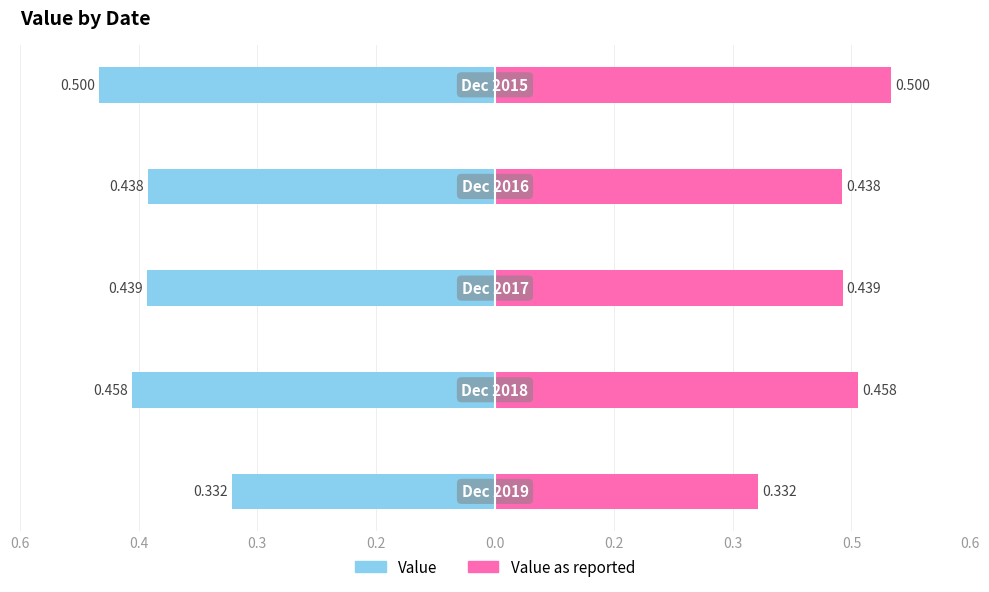

True or false: Value as reported has a value of 0.2 at 0.2.

False